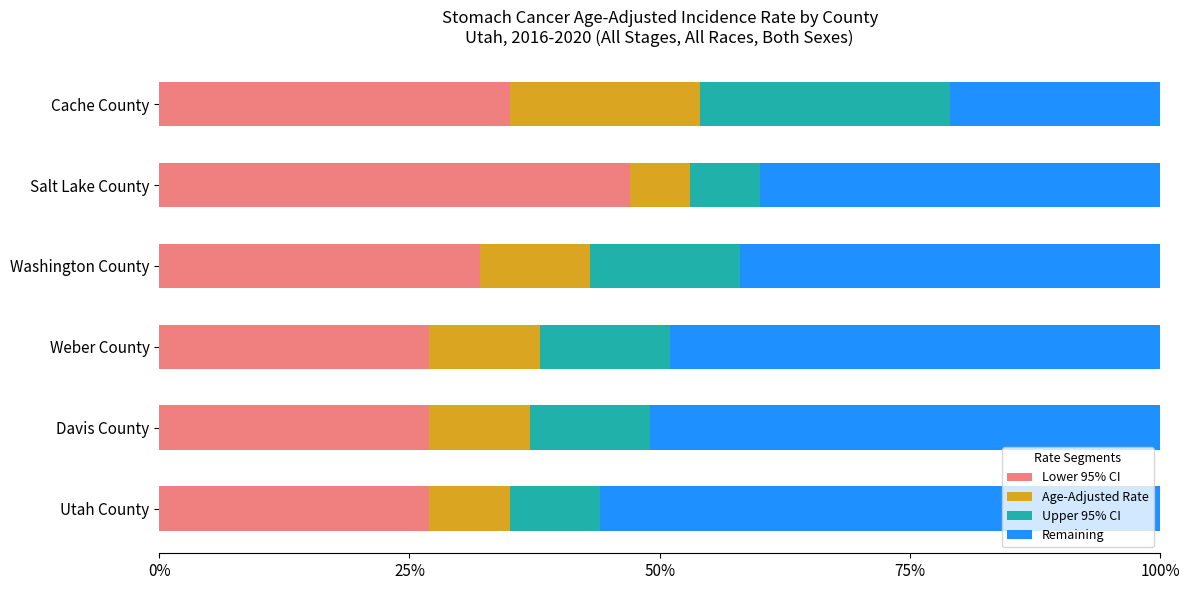

What is the sum of all Lower 95% CI values?

195.0